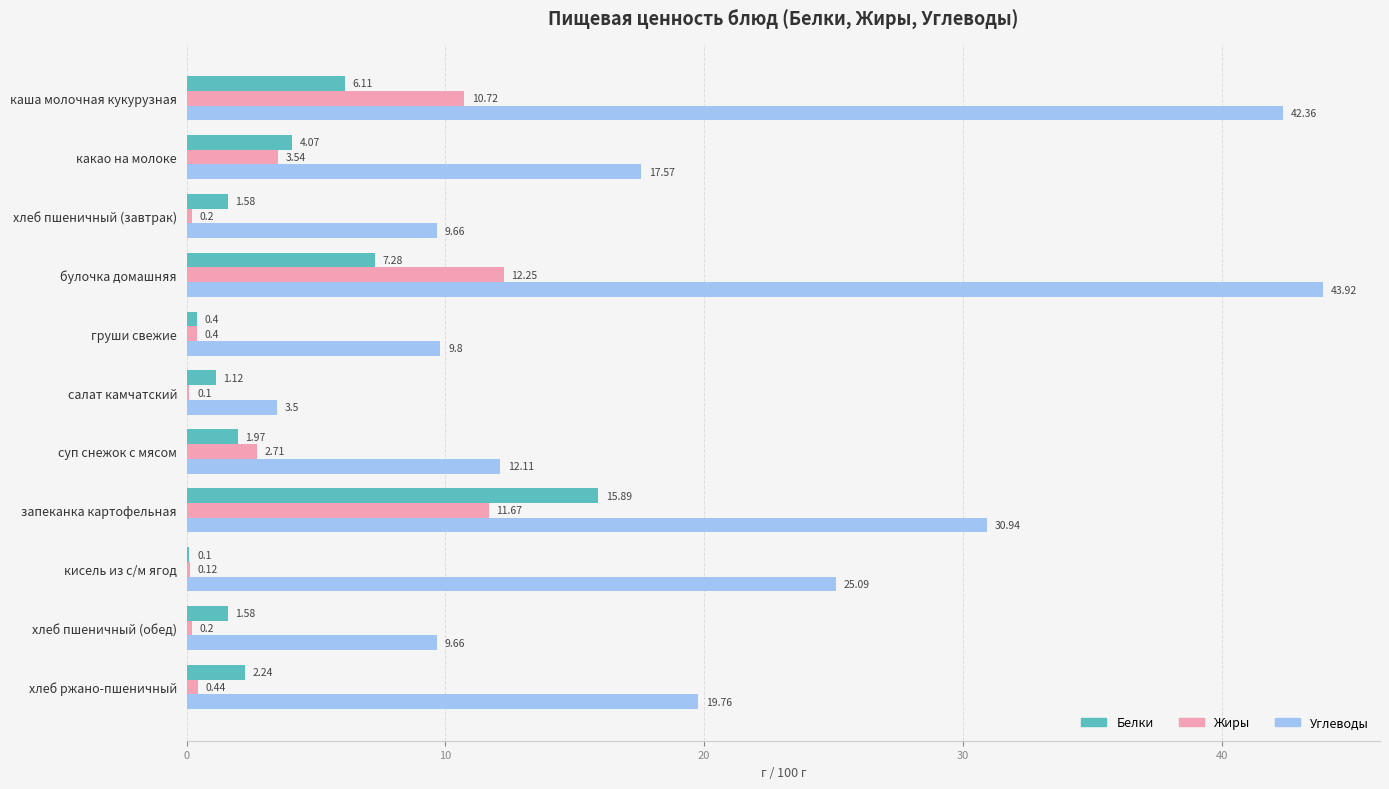

Is the value of Белки at запеканка картофельная greater than the value of Жиры at каша молочная кукурузная?

Yes